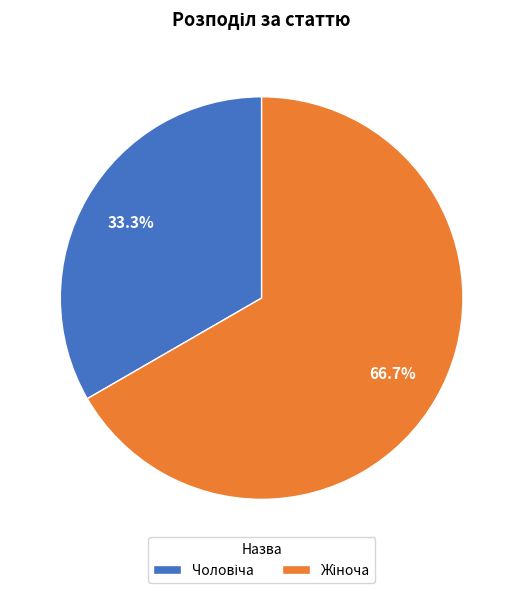

How many segments does this pie chart have?

2